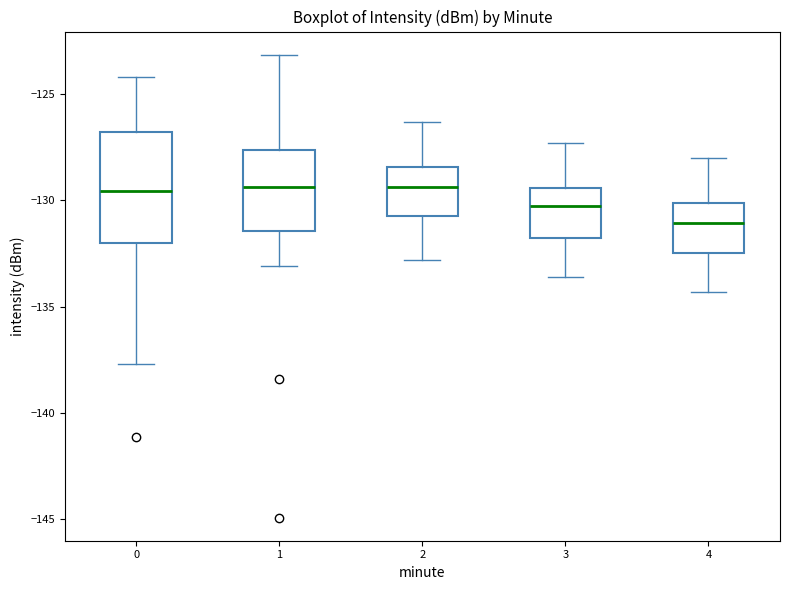

Which box is the tallest, from its lower edge to its upper edge?

0